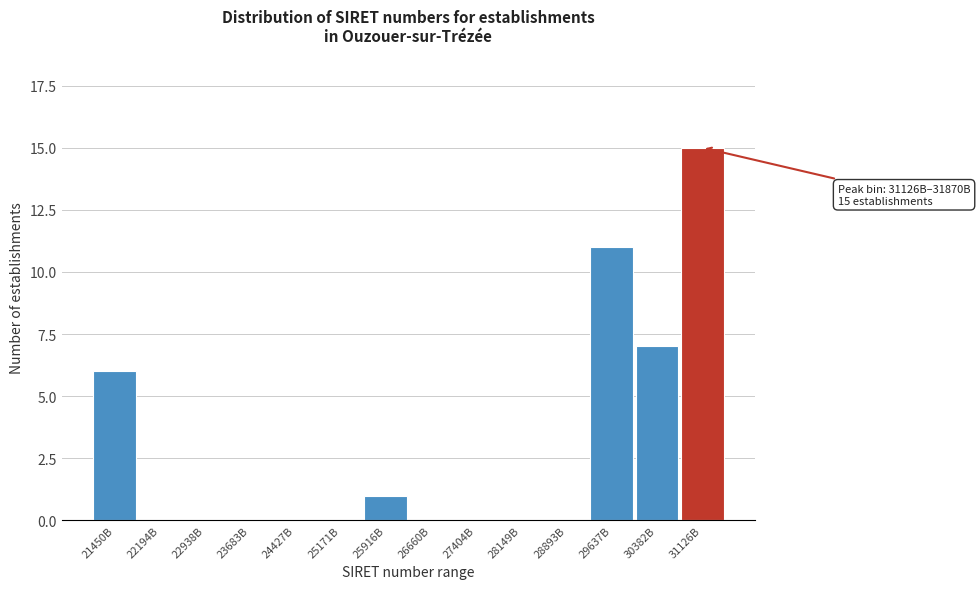

Reading right to left, transcribe all the data shown in this chart.

31126B=15	30382B=7	29637B=11	28893B=0	28149B=0	27404B=0	26660B=0	25916B=1	25171B=0	24427B=0	23683B=0	22938B=0	22194B=0	21450B=6